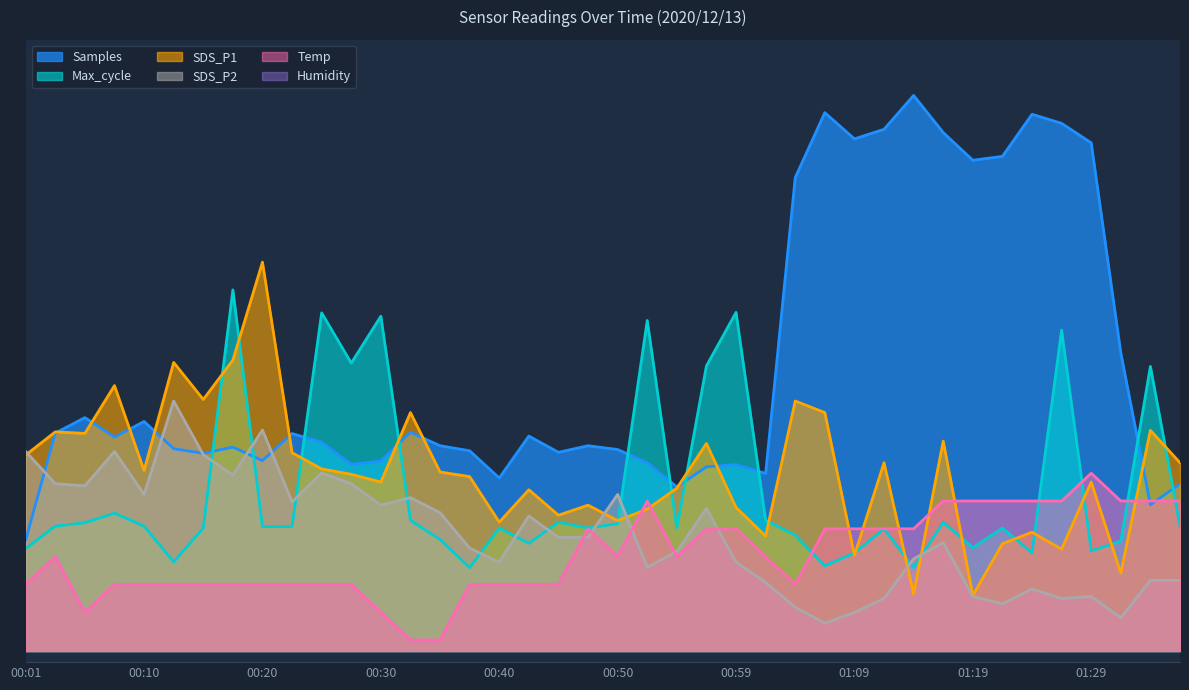

What is the minimum value shown in the chart?

2.0